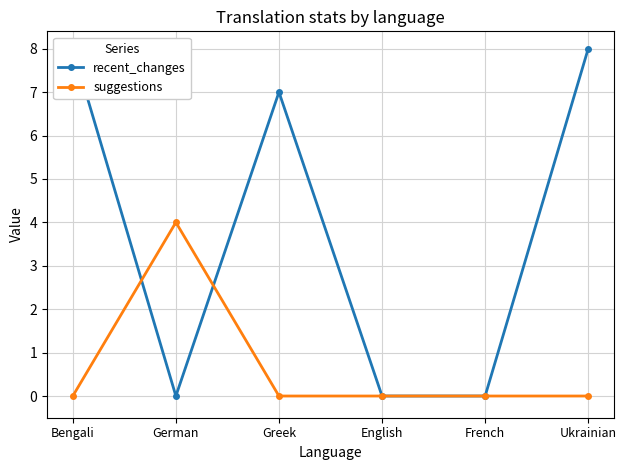

True or false: recent_changes has more than 0 points higher than both neighbors.

True